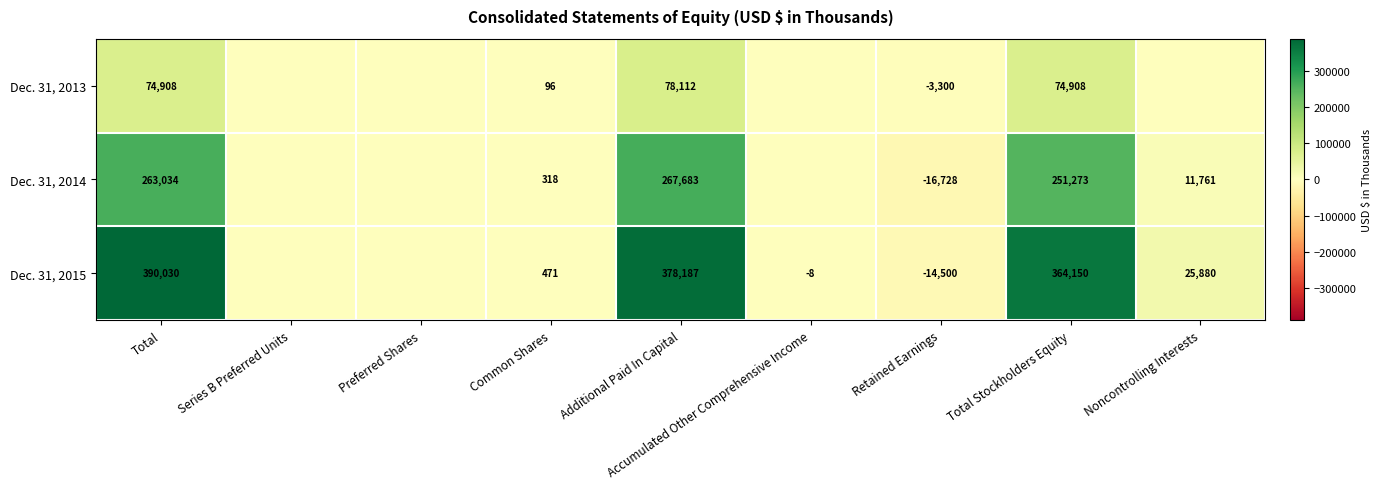

What is the difference between the Dec. 31, 2014 values at Total Stockholders Equity and Noncontrolling Interests?

239512